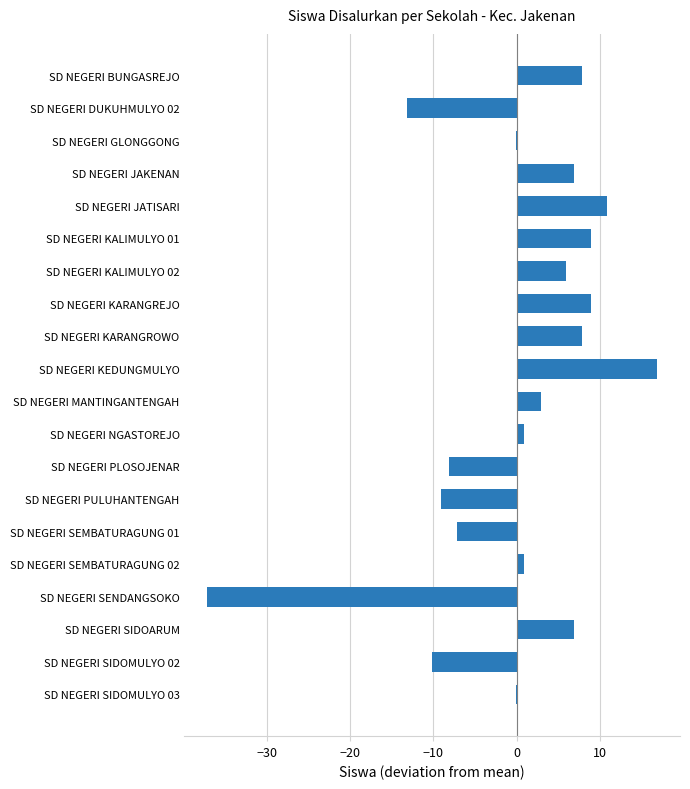

How many data points does each series have?

20